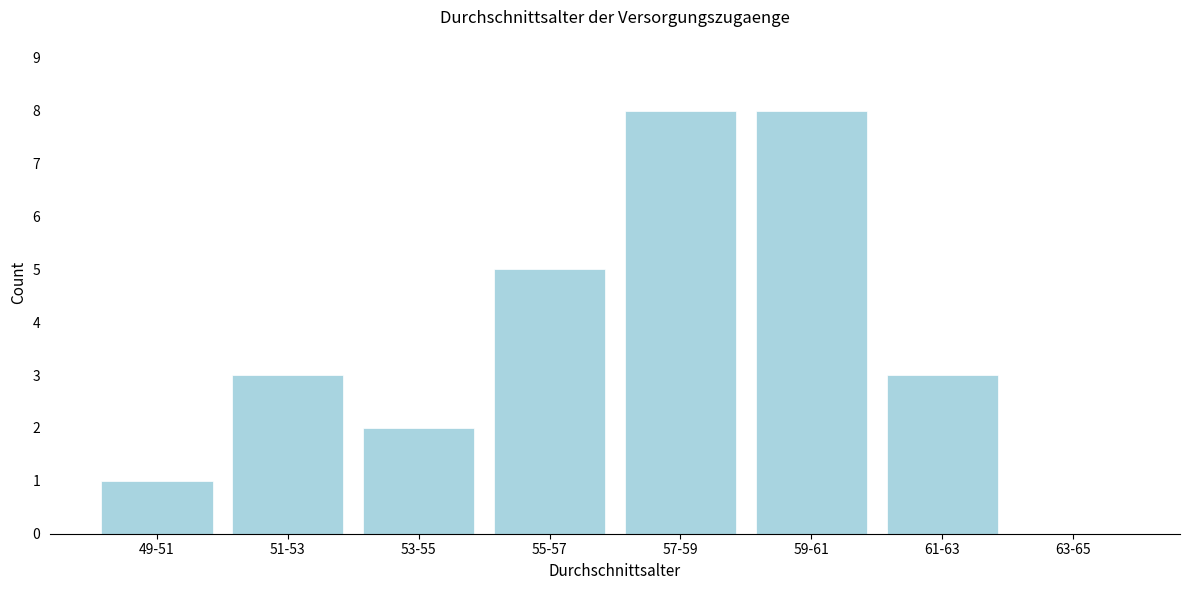

Reading right to left, transcribe all the data shown in this chart.

63-65=0	61-63=3	59-61=8	57-59=8	55-57=5	53-55=2	51-53=3	49-51=1